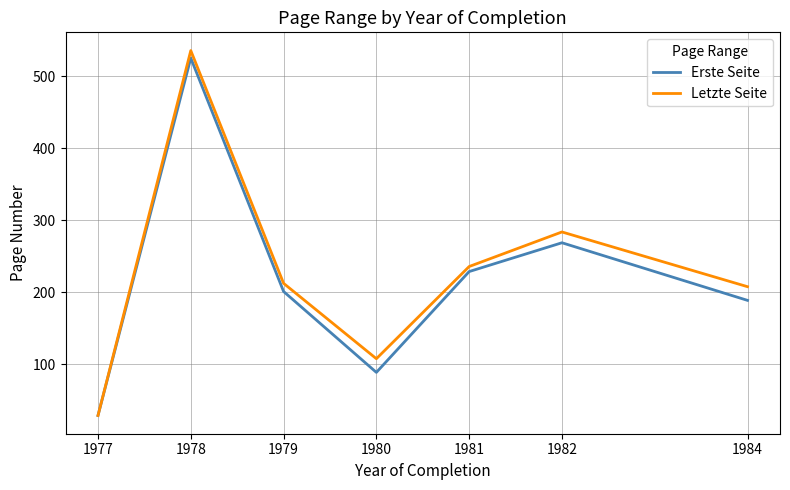

True or false: Erste Seite has more than 1 points higher than both neighbors.

True